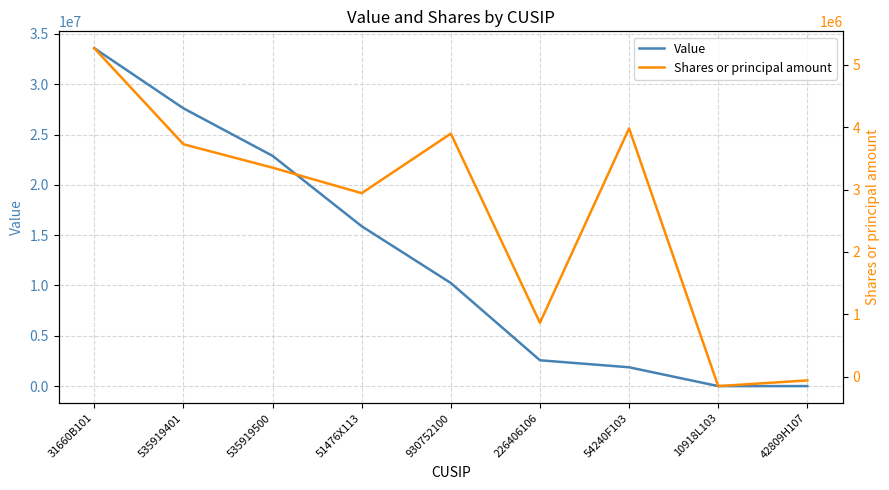

What is the highest value of the Shares or principal amount series?

5262189